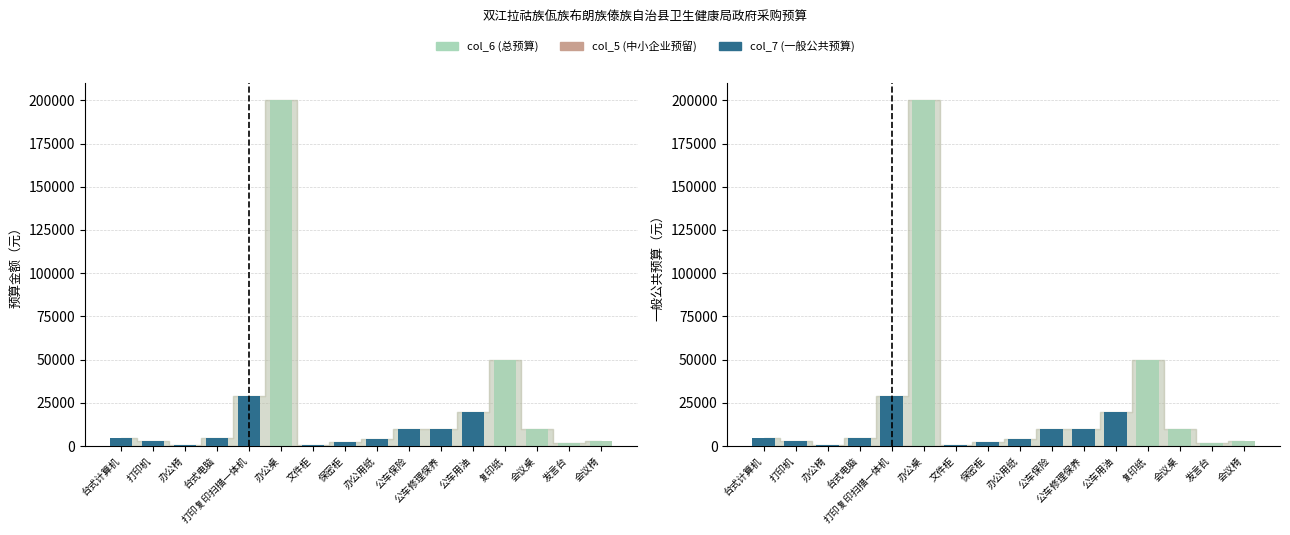

How many categories are shown in the chart?

16